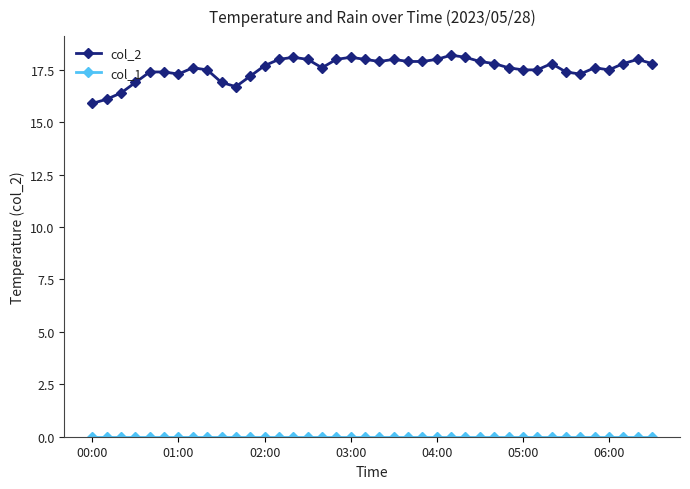

What is the greatest value displayed?

18.2